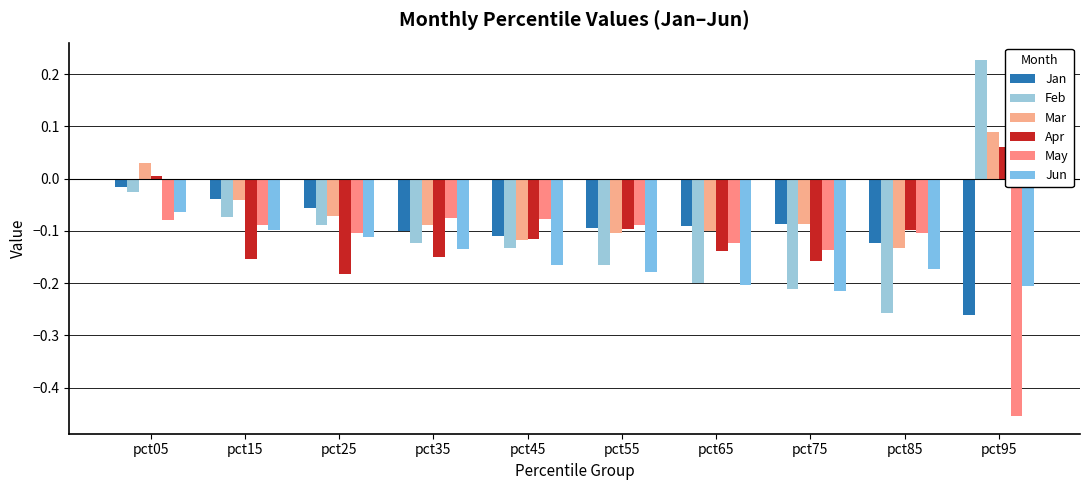

True or false: May has a value of -0.1 at pct75.

True